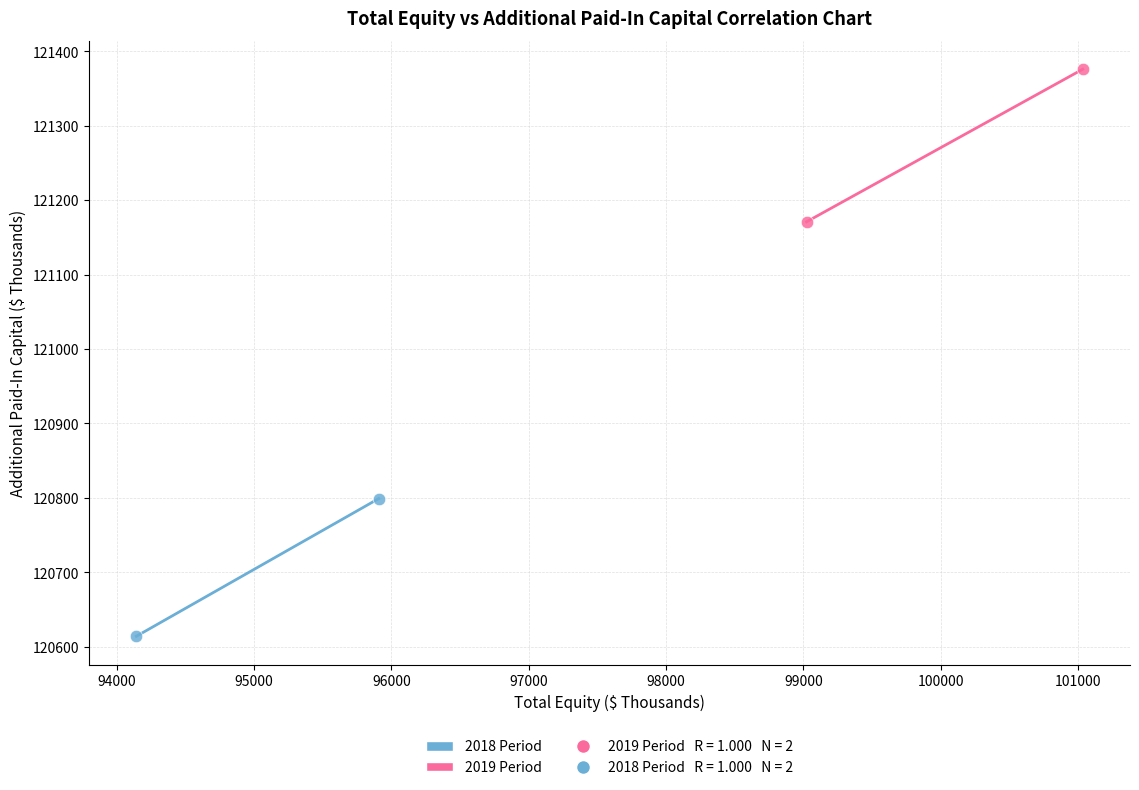

Which series has the largest Y range (max minus min)?

2019 Period